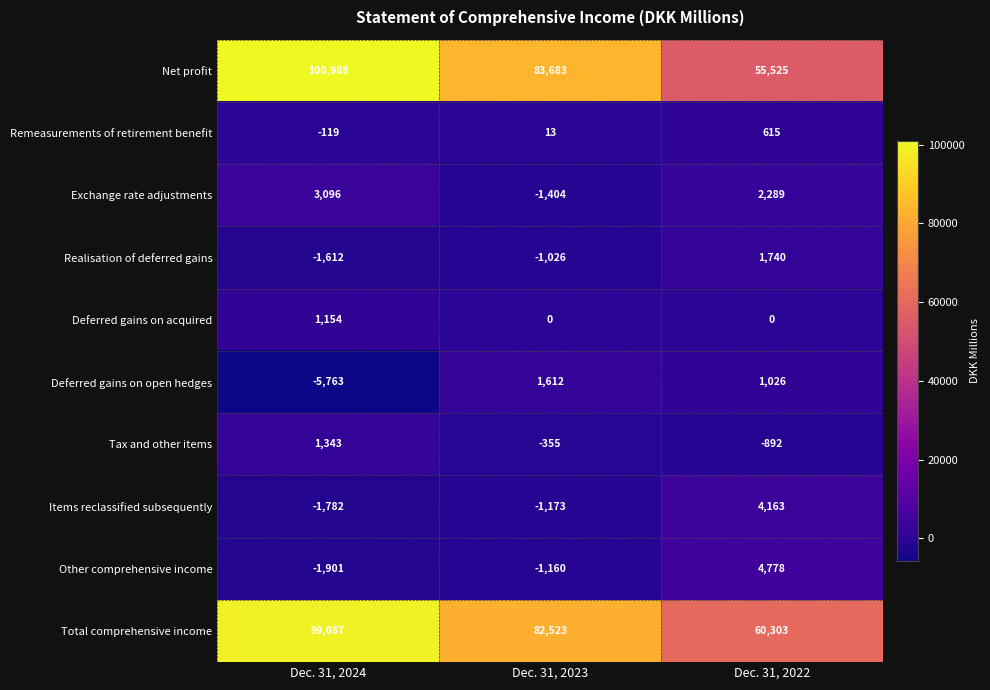

At how many categories does at least one series exceed 24751?

3